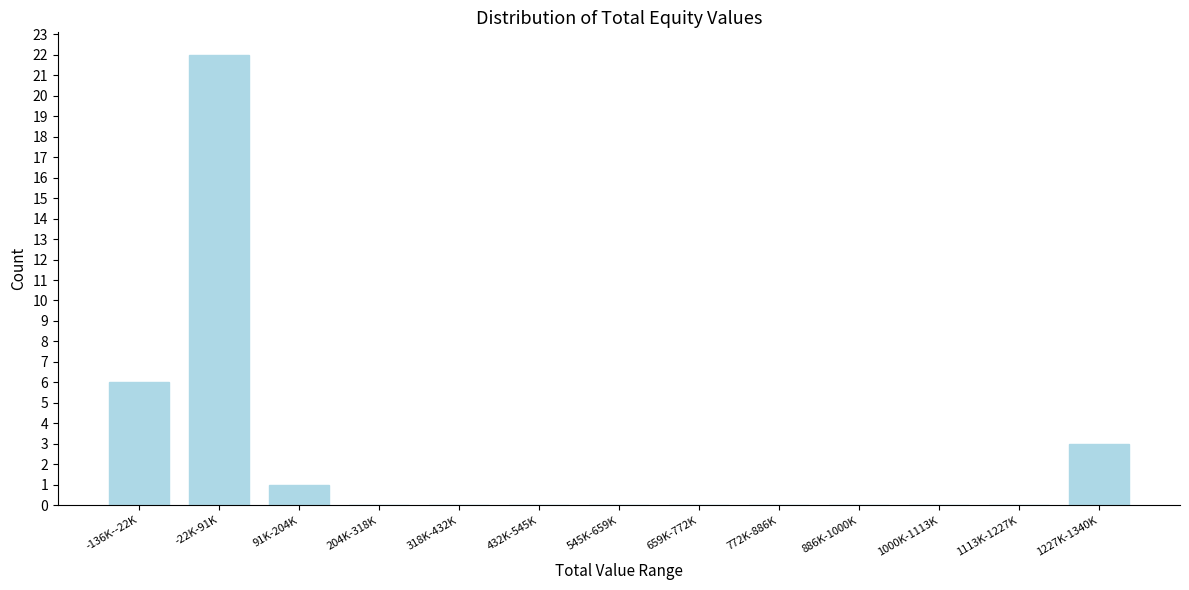

Reading left to right, list all the values displayed in this chart.

-136K--22K=6	-22K-91K=22	91K-204K=1	204K-318K=0	318K-432K=0	432K-545K=0	545K-659K=0	659K-772K=0	772K-886K=0	886K-1000K=0	1000K-1113K=0	1113K-1227K=0	1227K-1340K=3